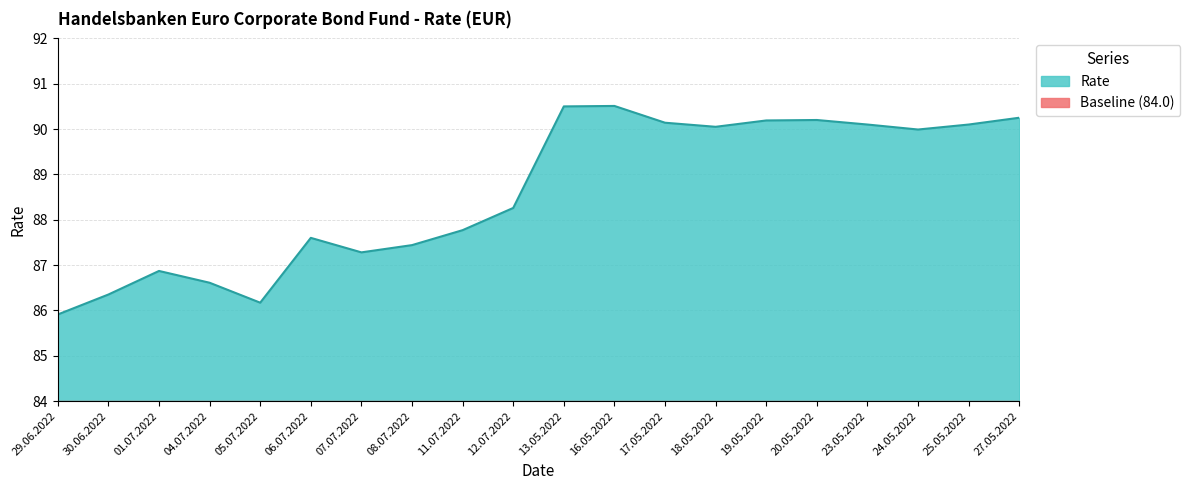

What is the ratio of the value at 01.07.2022 to the value at 23.05.2022?

1.0